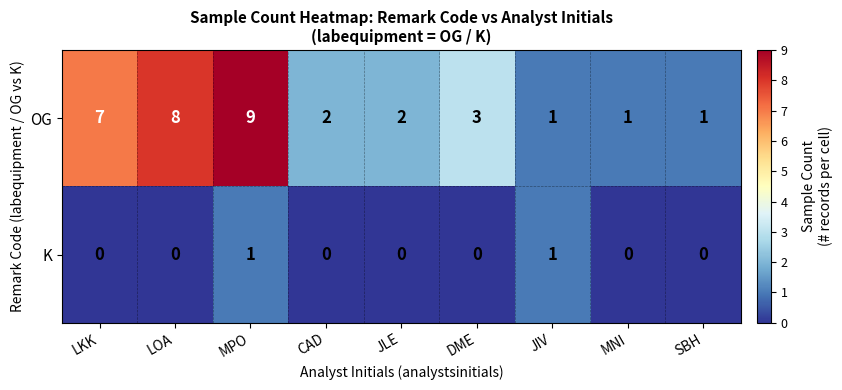

How many values in the OG series are below 2?

3